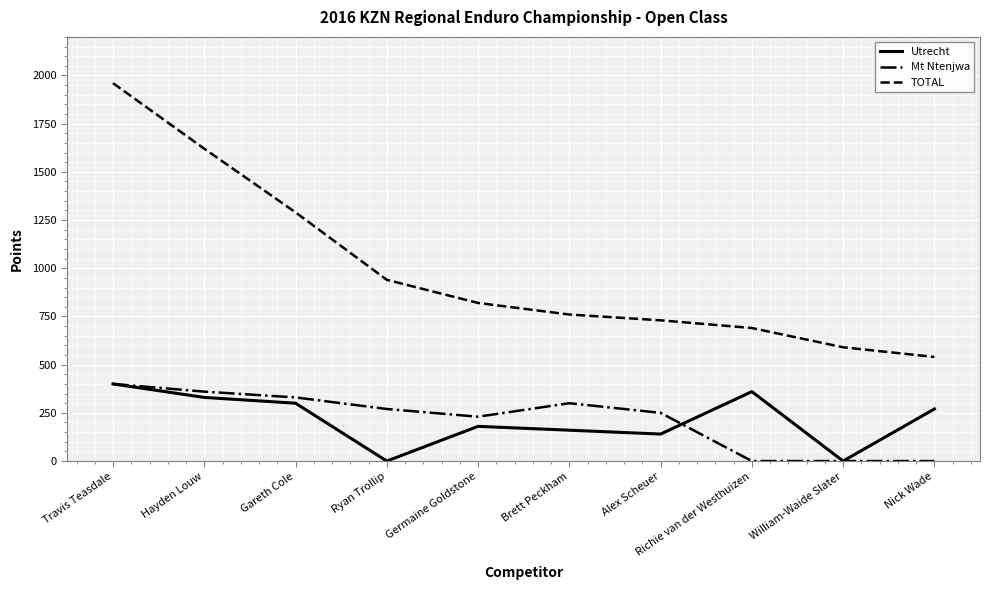

Is this an area chart (filled region under the line)?

No